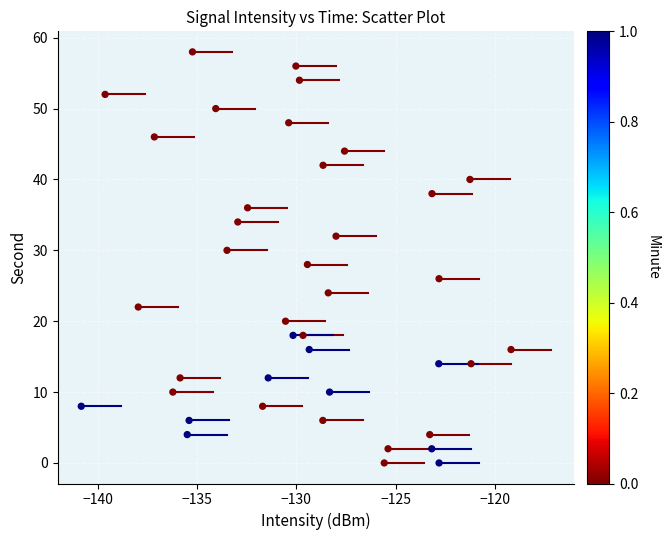

What is the range of Y values (max minus min)?

58